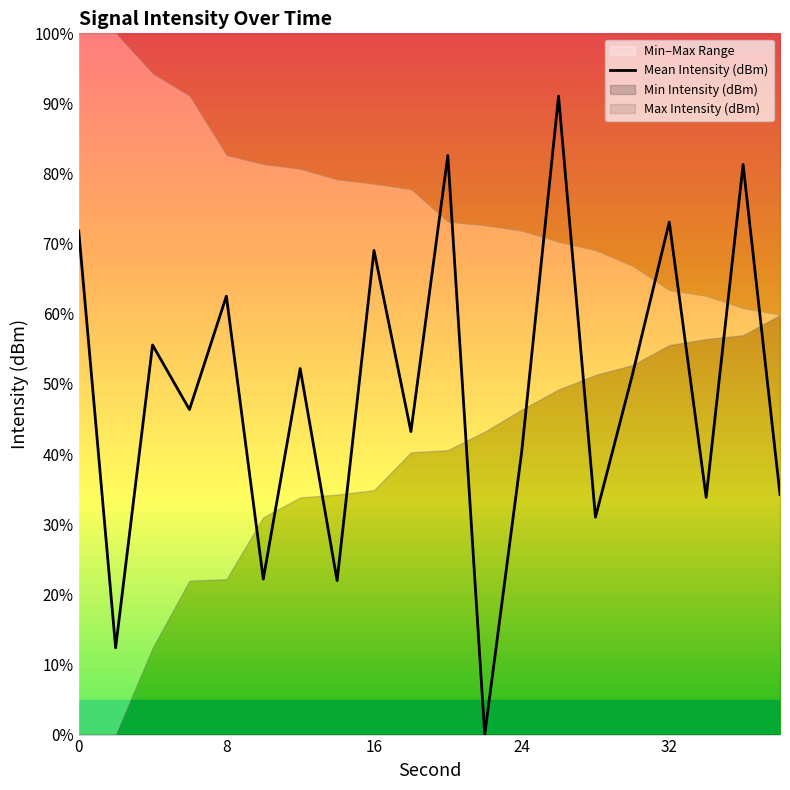

What is the maximum value for Mean Intensity (dBm)?

91.0